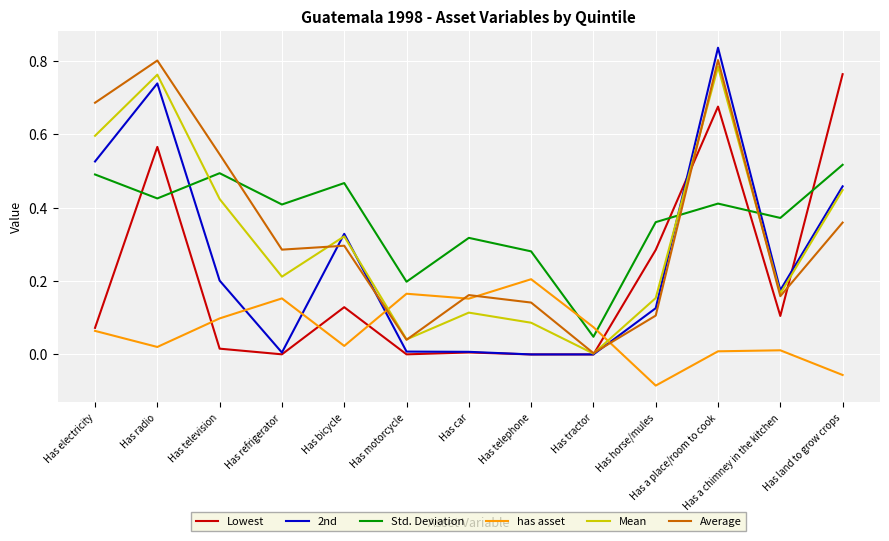

Where is Average nearest to the value 0?

Has tractor